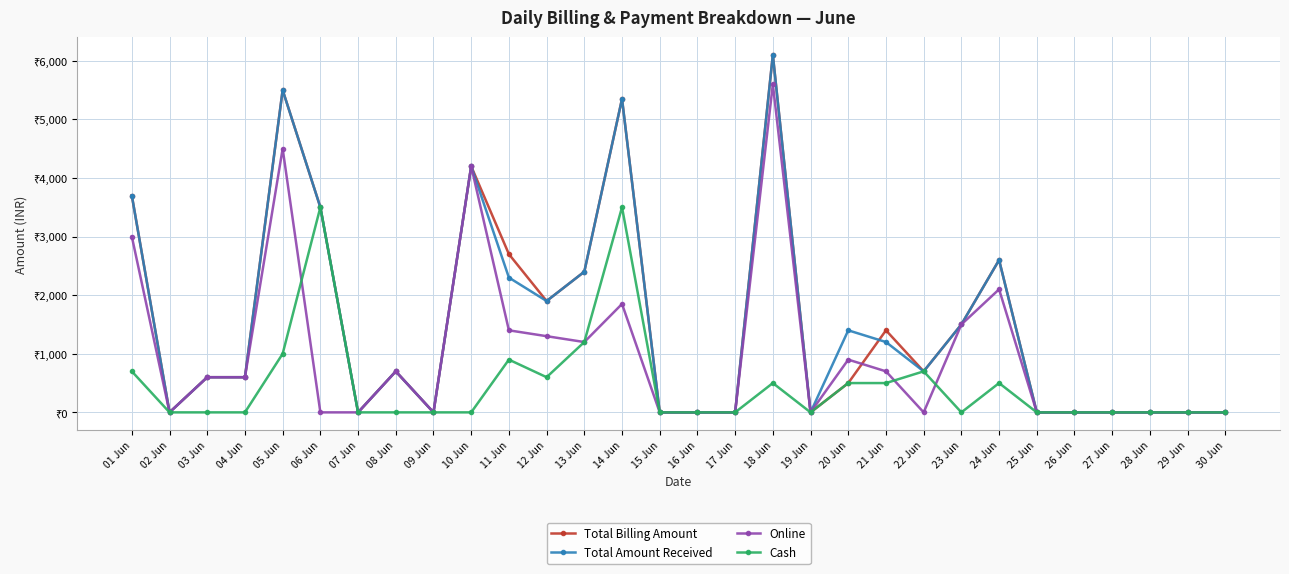

Does the chart have visible grid lines?

Yes